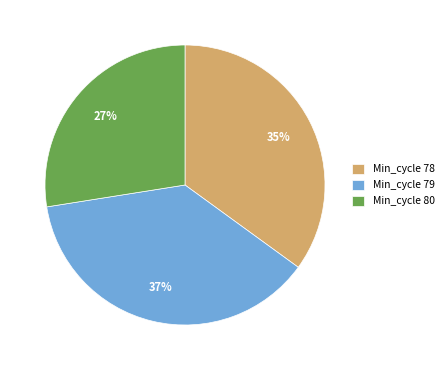

What percentage is the Min_cycle 78 slice, to the nearest percent?

35%